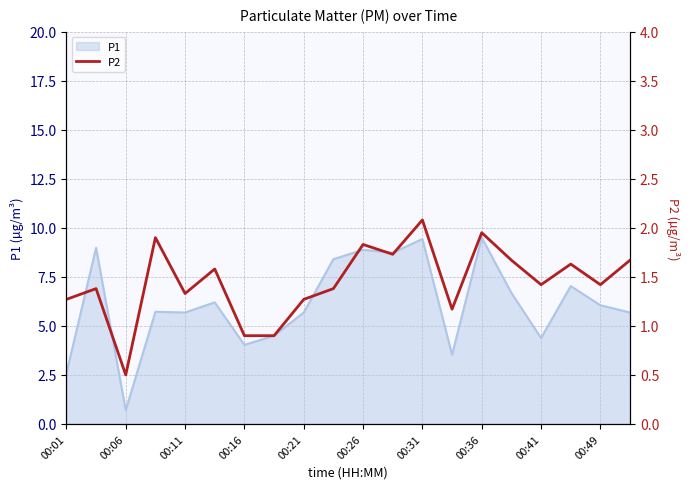

What is the highest value of the P1 series?

9.5